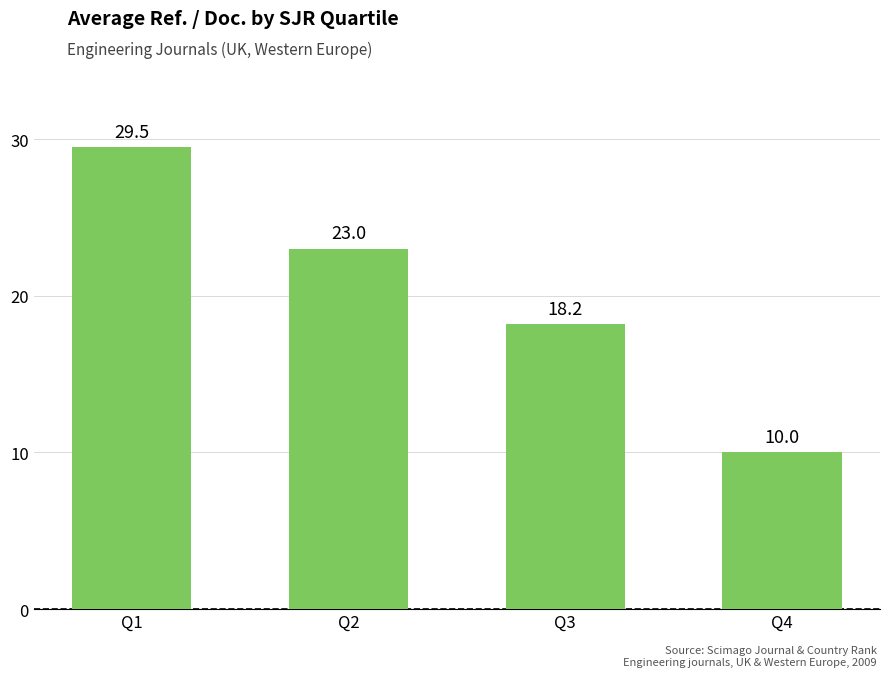

Rank the categories by value from highest to lowest.

Q1, Q2, Q3, Q4